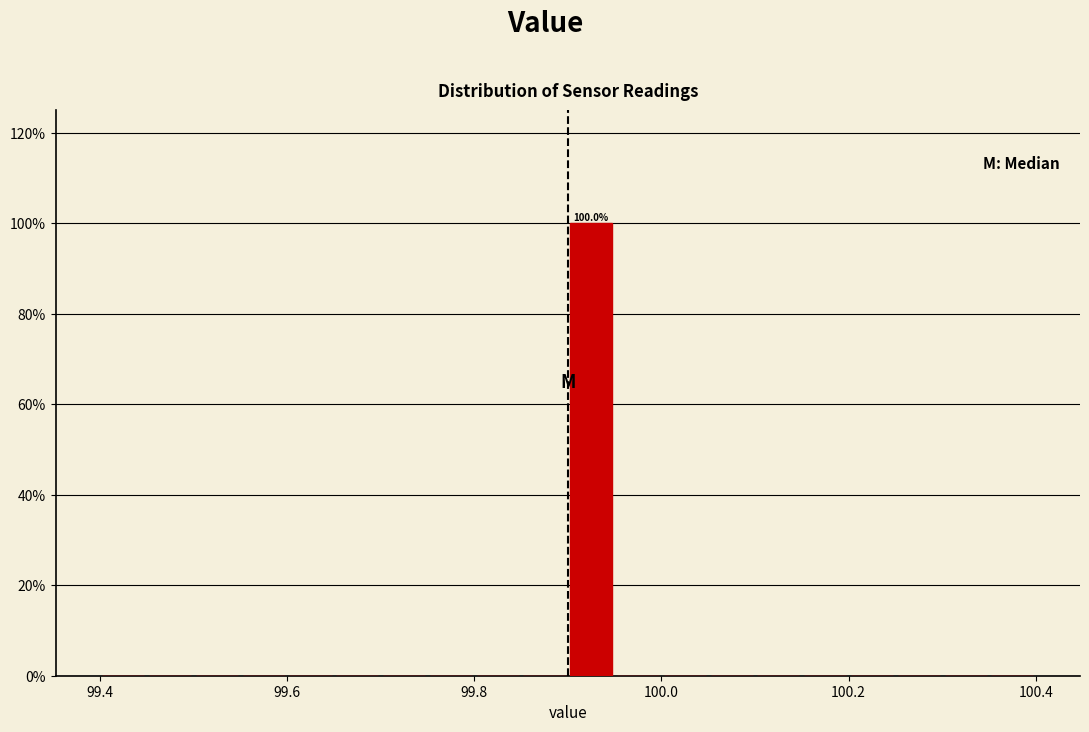

Around what value on the x-axis is the tallest bar? Give the approximate position of its centre, as read against the axis.

99.92